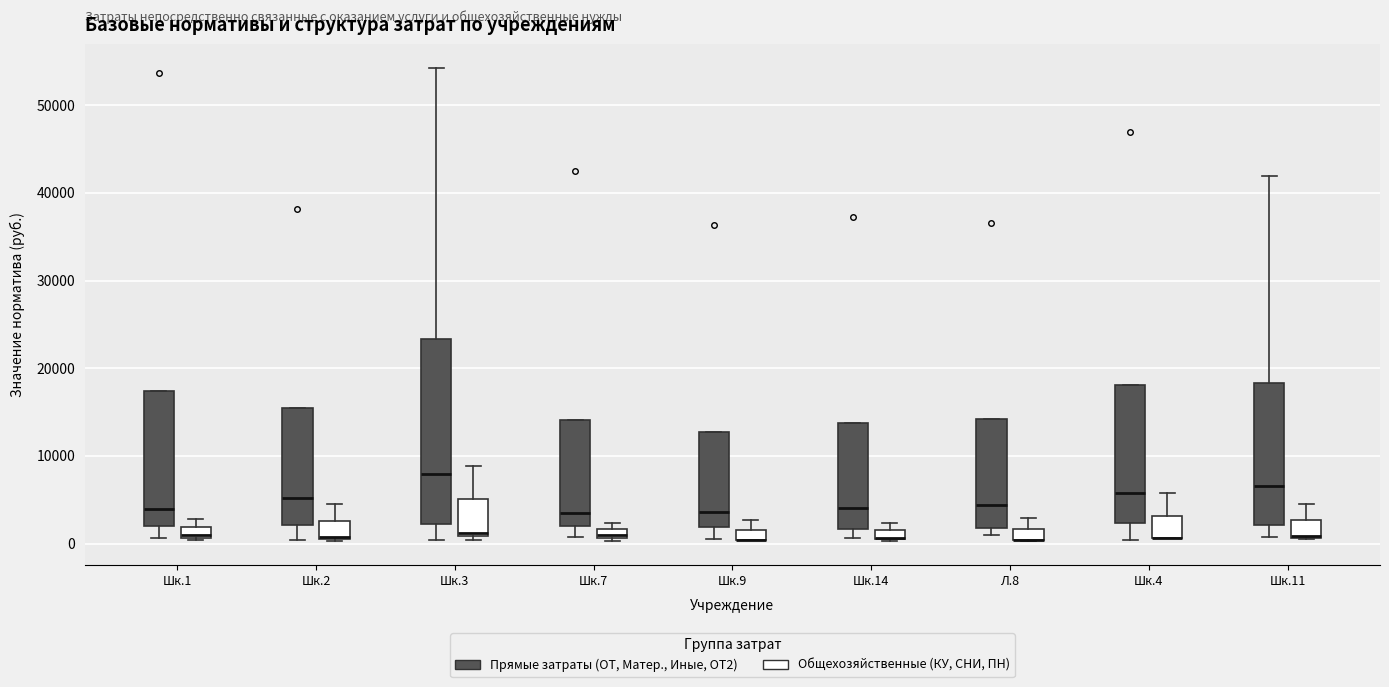

Where does the lower whisker of the box for Шк.14 (Прямые затраты (ОТ, Матер., Иные, ОТ2)) end on the y-axis? The values are not printed on the chart, so give them approximately, as read against the axis.

1000